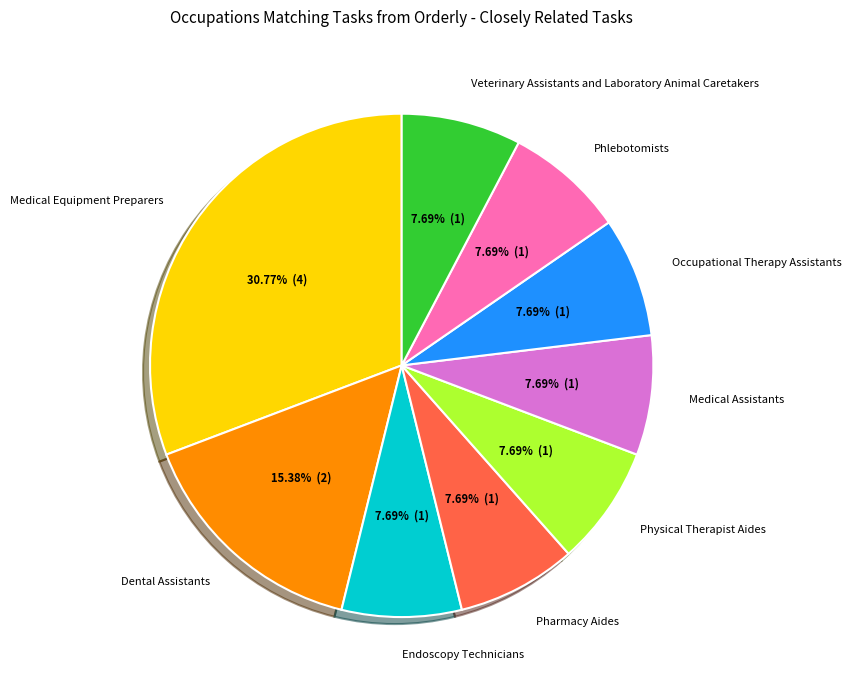

Combined, what portion of the pie is Veterinary Assistants and Laboratory Animal Caretakers and Physical Therapist Aides?

15.4%